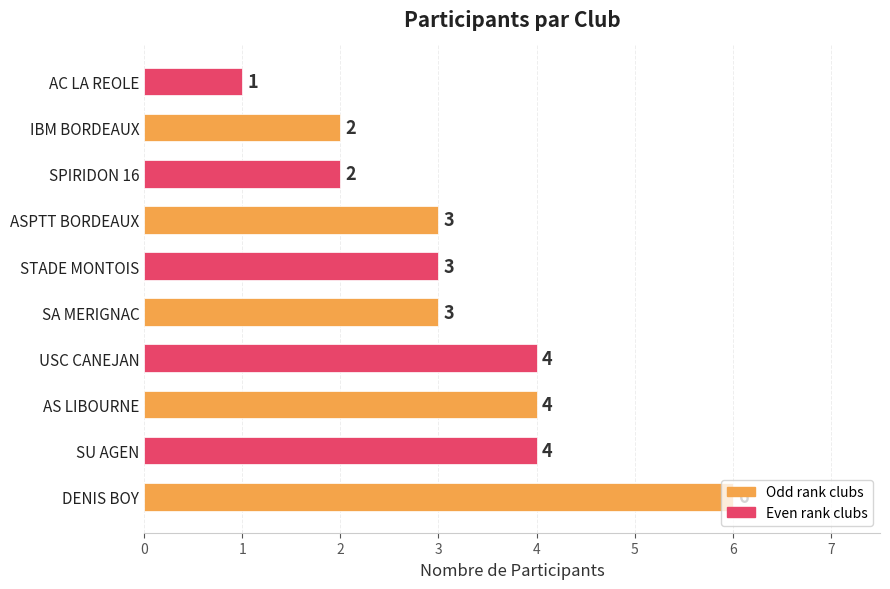

Which label corresponds to the largest value in the chart?

DENIS BOY